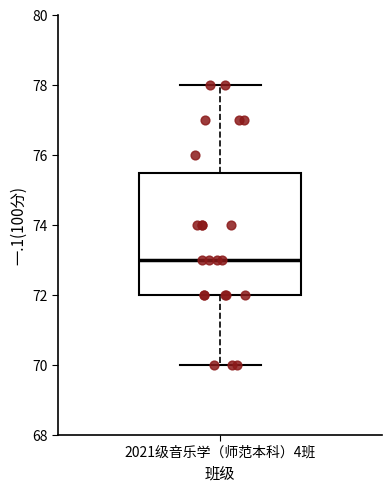

Read this box plot against the y-axis: the position of the median line, the range covered by the box, and the ends of both whiskers. The values are not printed on the chart, so give them approximately, as read against the axis.

median 73.0, box 72.0 to 75.6, whiskers 70.0 to 78.0